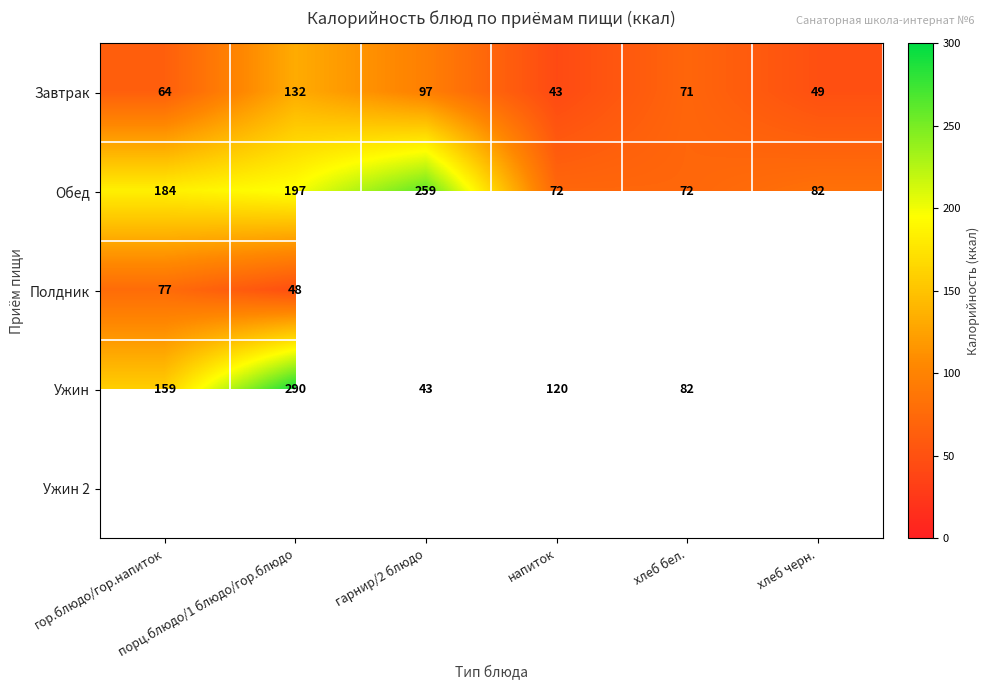

Which category has the highest value across all series?

порц.блюдо/1 блюдо/гор.блюдо